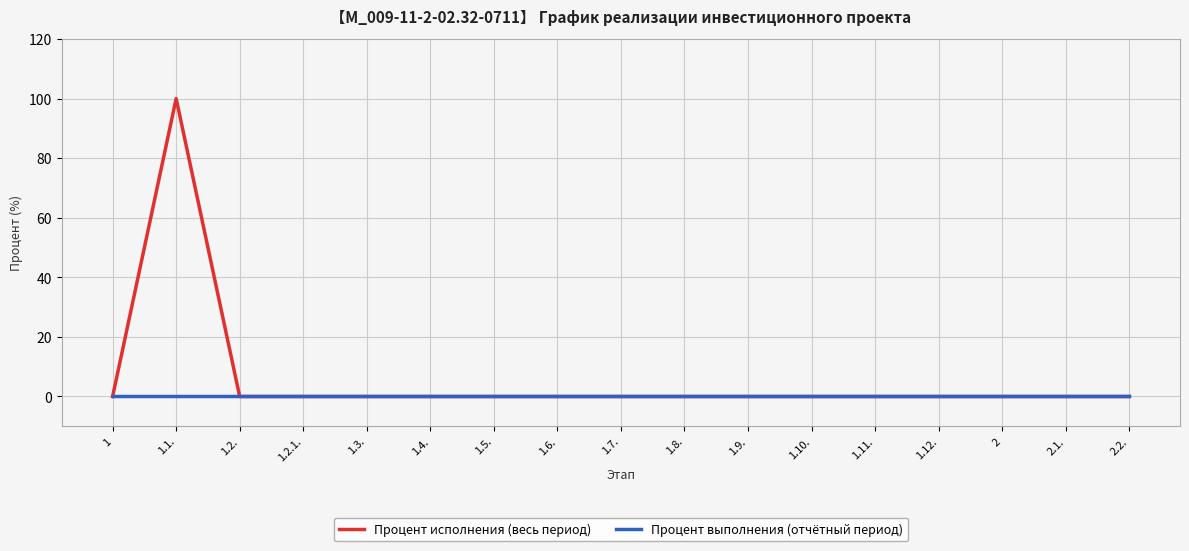

Between 1.9. and 1.3., which is larger?

1.9.